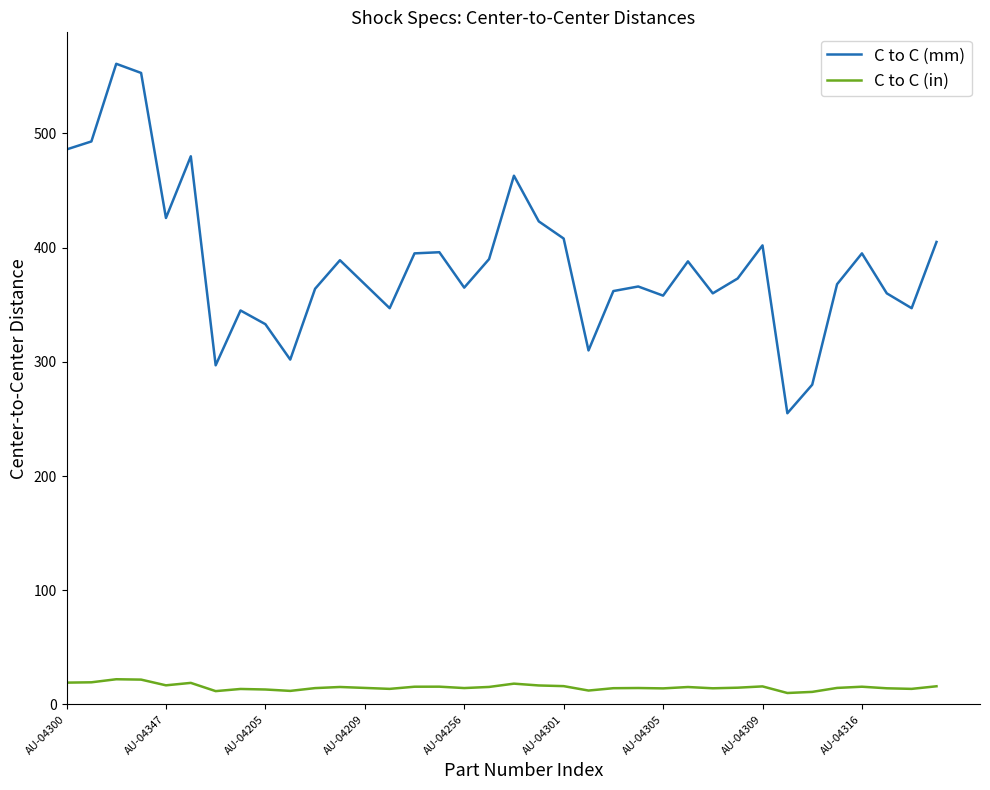

What is the greatest value displayed?

561.0